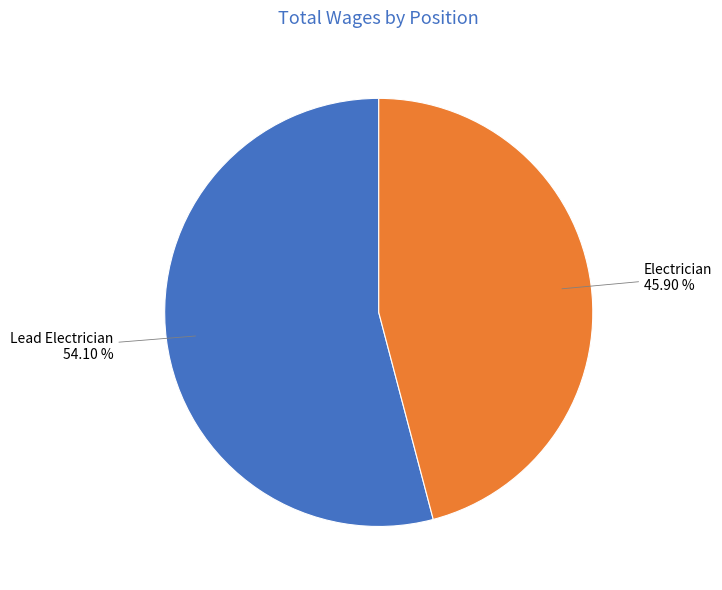

Approximately how many times larger is the value at Lead Electrician compared to Electrician?

1.2